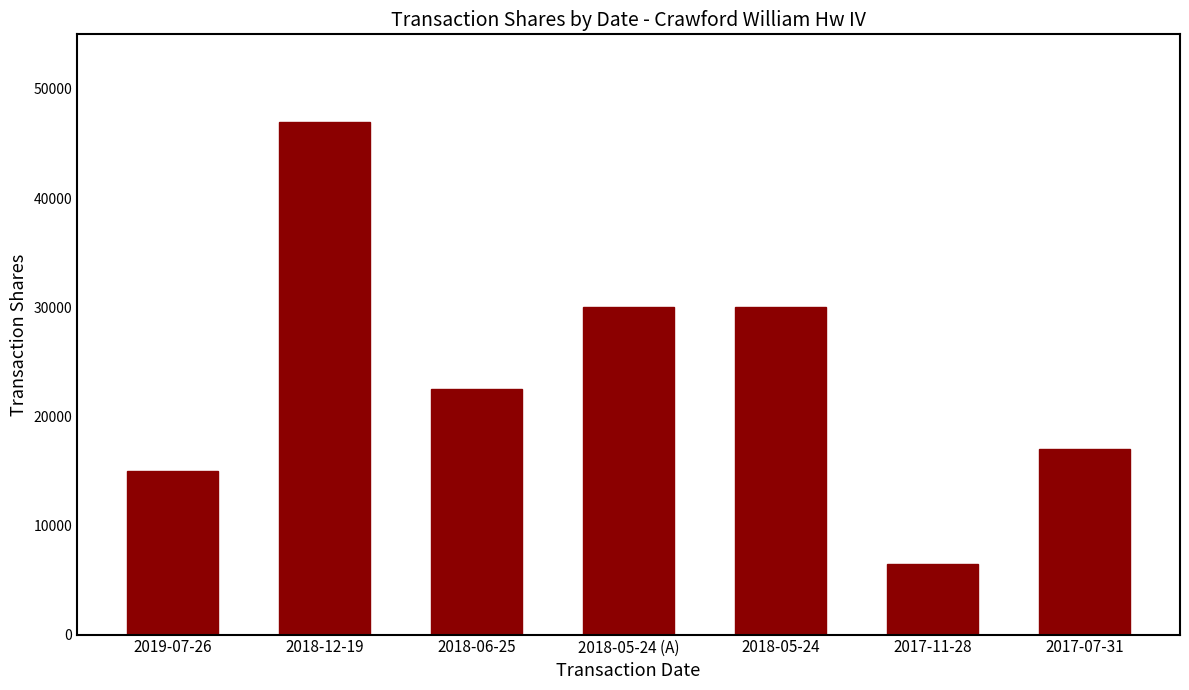

The value at 2018-05-24 is 30000. True or false?

True